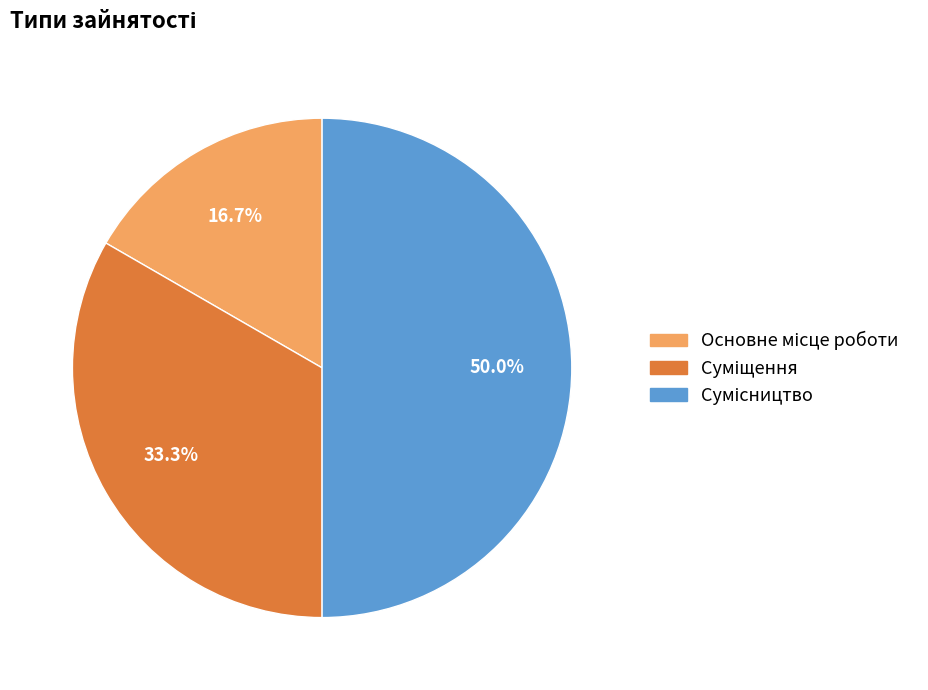

What percentage is the Сумісництво slice, to the nearest percent?

50%